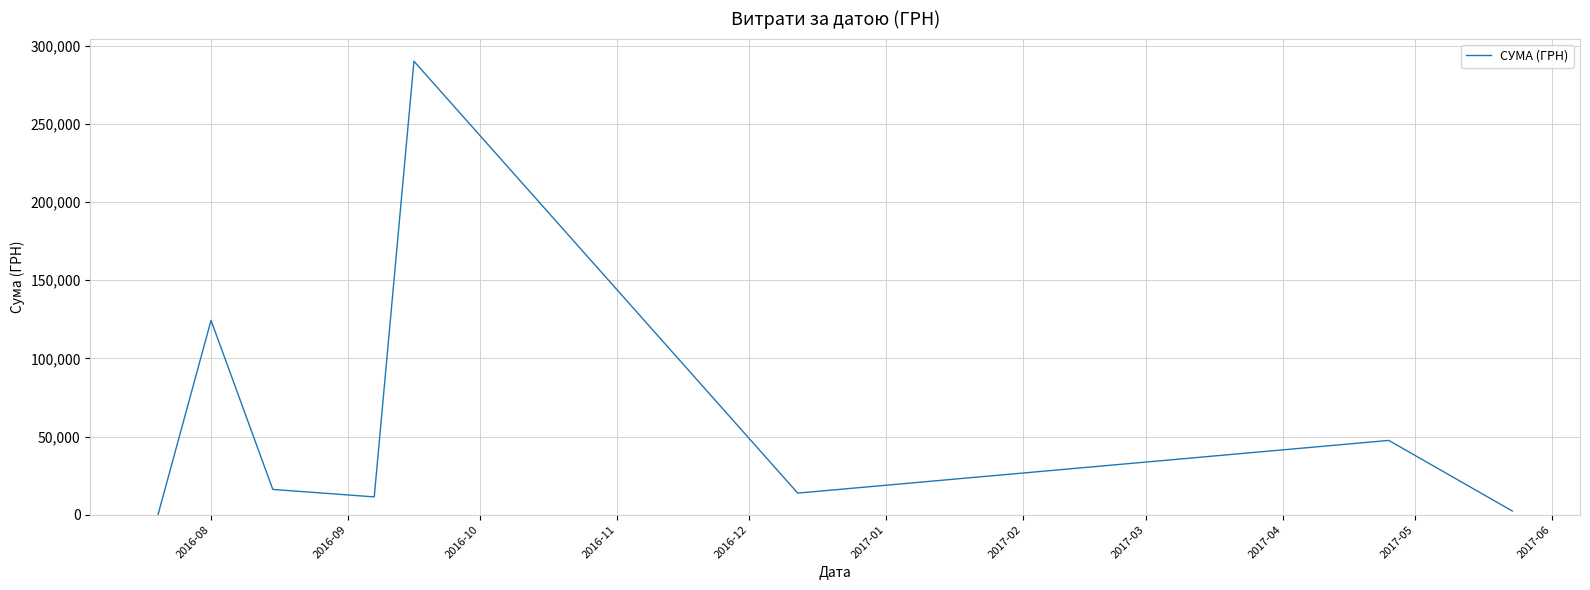

What is the sum of all values?

505772.6